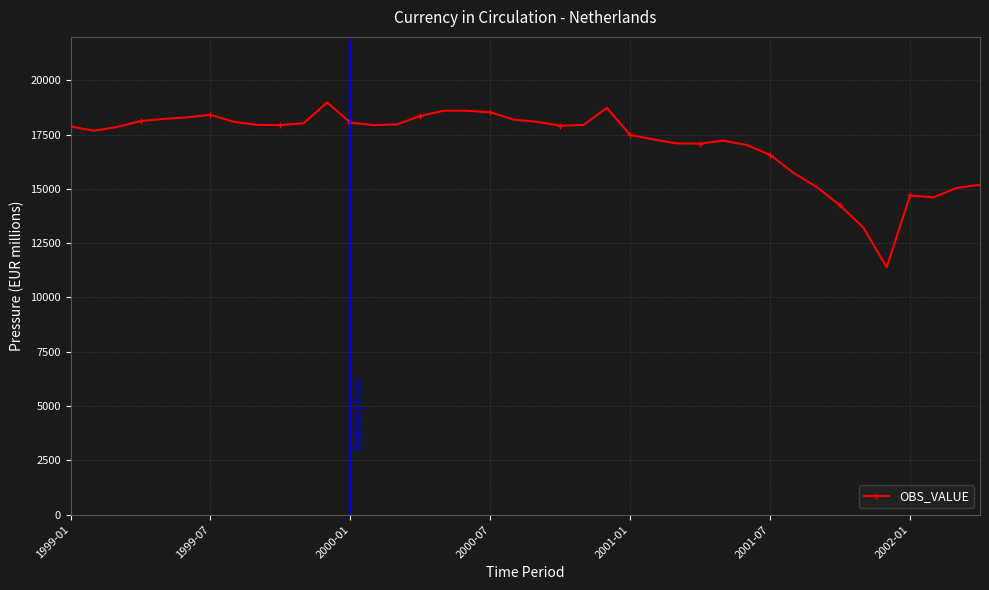

What is the value of the 31st point from the left?

16566